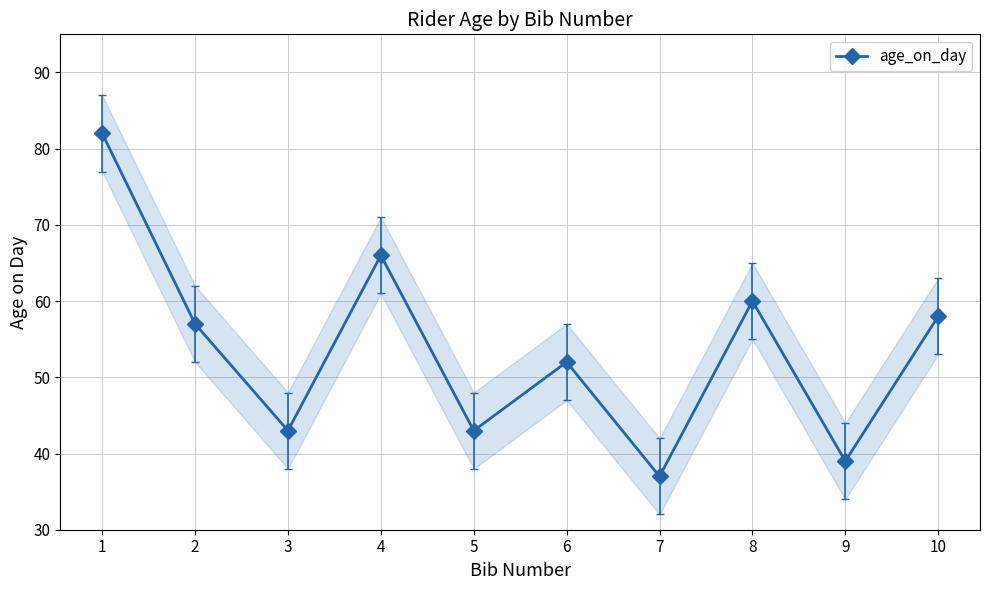

What is the maximum value shown in the chart?

82